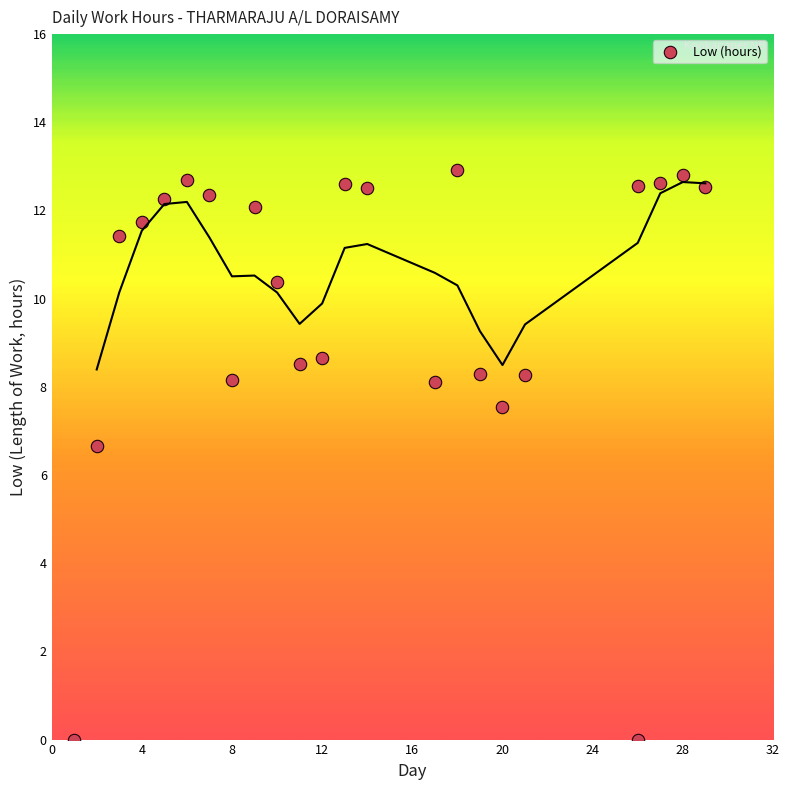

What is the range of X values (max minus min)?

28.0